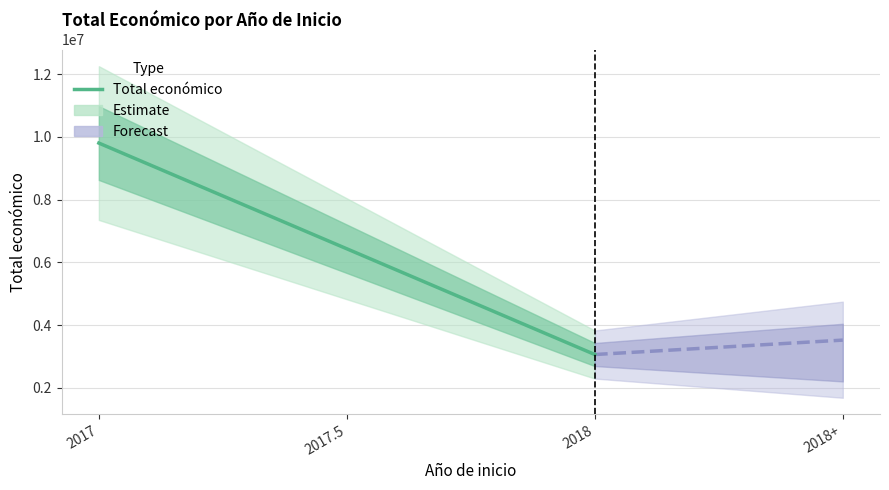

Is the value of Forecast line at 2017 greater than the value of Total económico at 2017?

No